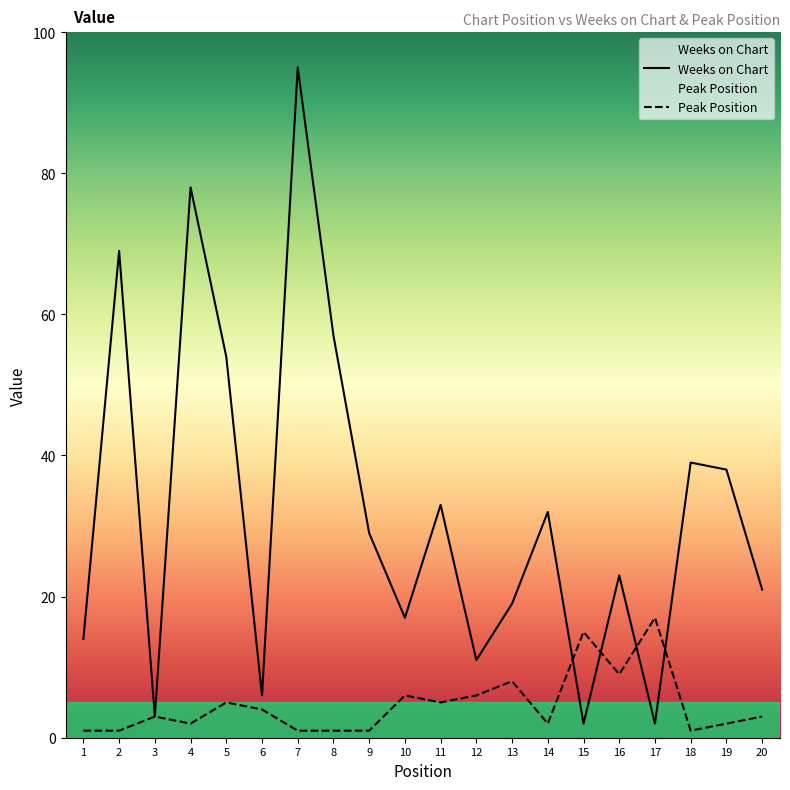

How many intersections are there between Peak Position and Weeks on Chart?

4